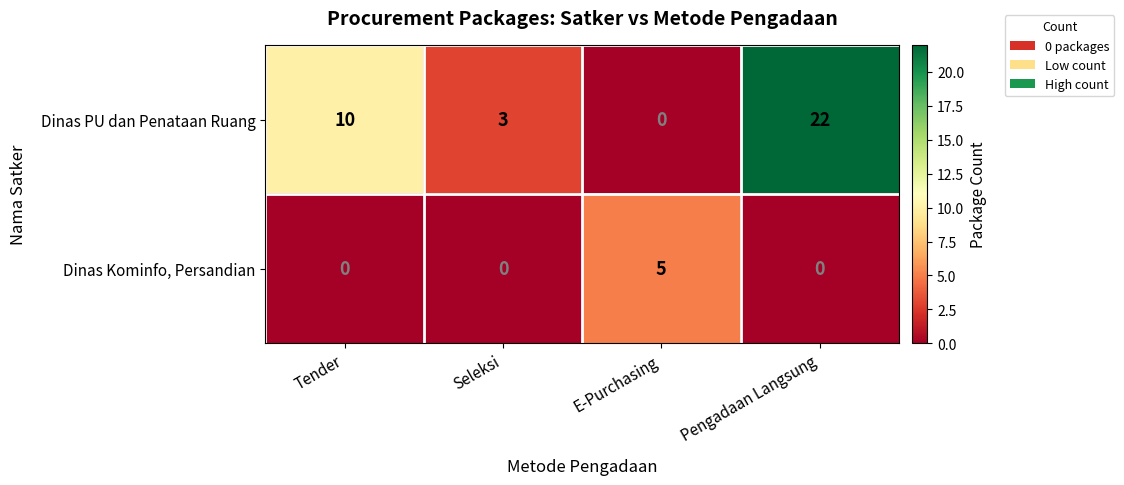

The value of Dinas PU dan Penataan Ruang at Seleksi is 5. True or false?

False